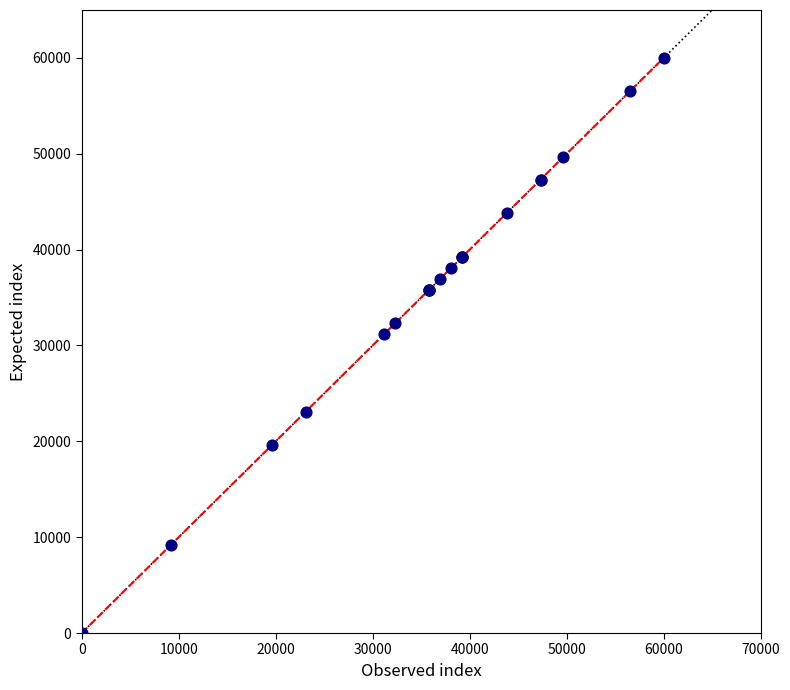

What Y value in the scatter plot is closest to 30000?

31153.8